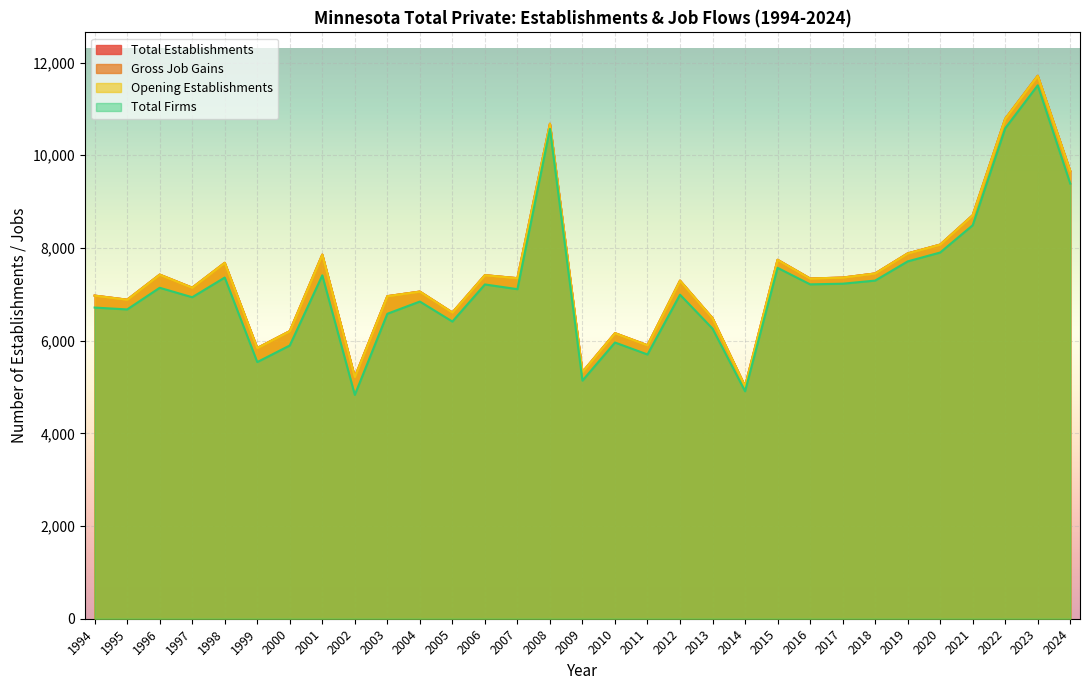

Which series changed the most between 2001 and 2005?

Total Establishments